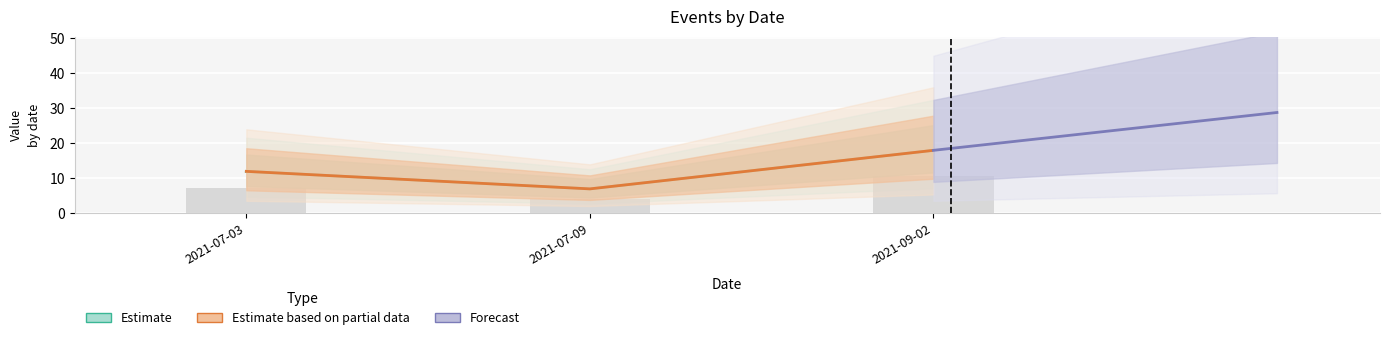

Reading left to right, transcribe all the data shown in this chart.

Estimate: 12.0	7.0	18.0
Estimate based on partial data: 12.0	7.0	18.0
Forecast: 18.0	23.4	28.8